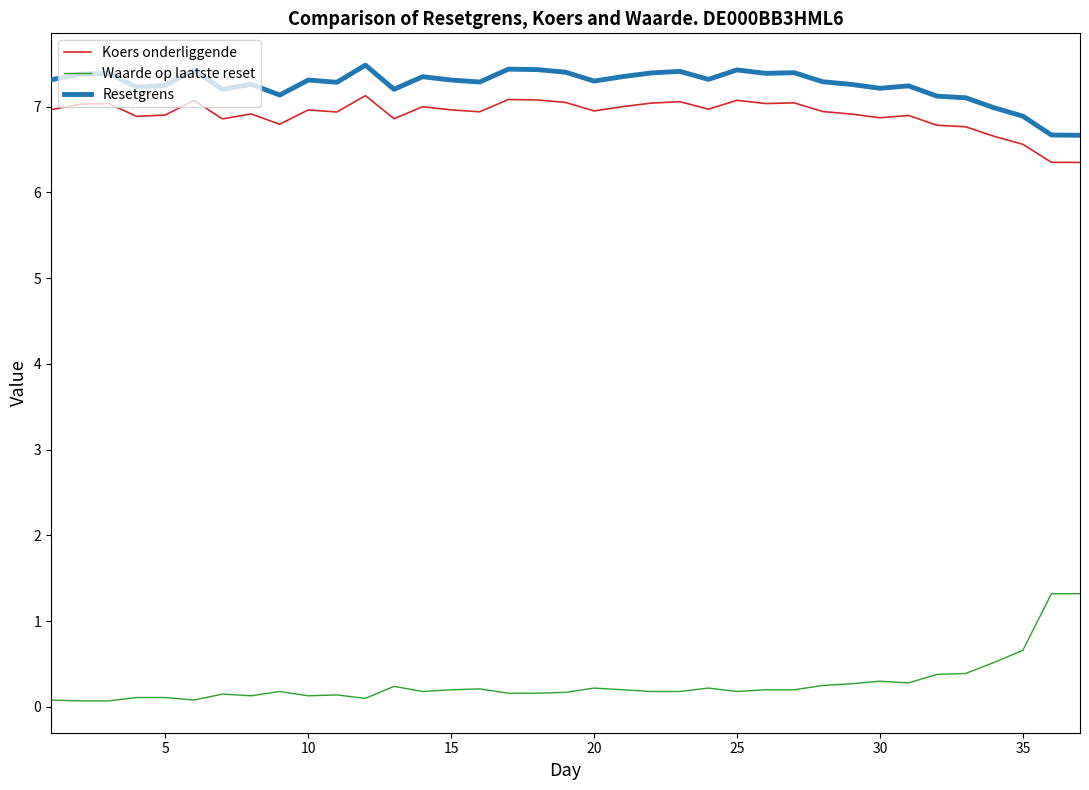

True or false: Koers onderliggende and Waarde op laatste reset intersect in this chart.

False